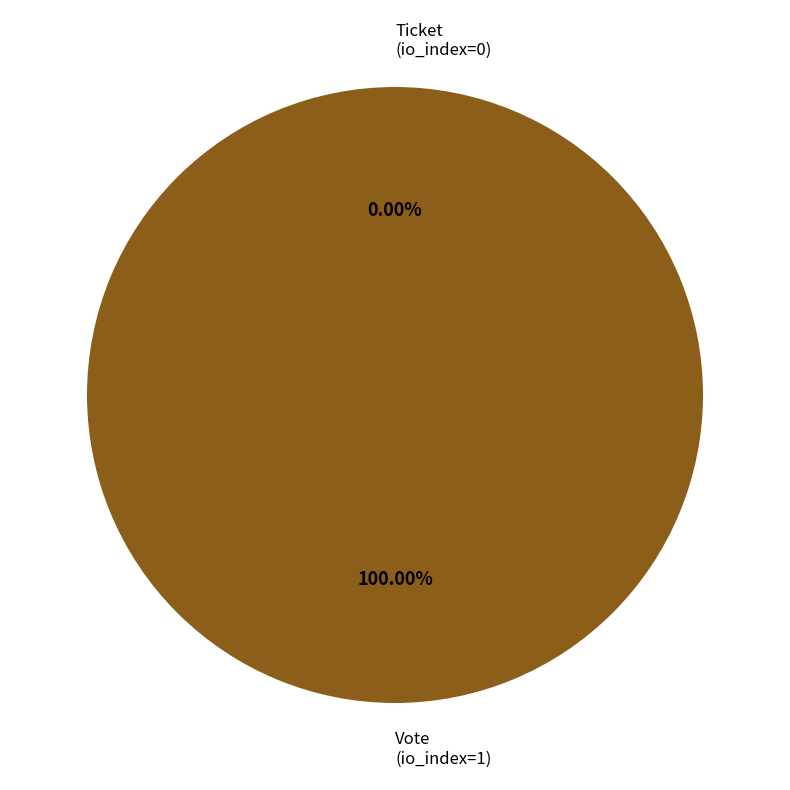

Combined, what portion of the pie is Vote (io_index=1) and Ticket (io_index=0)?

100.0%